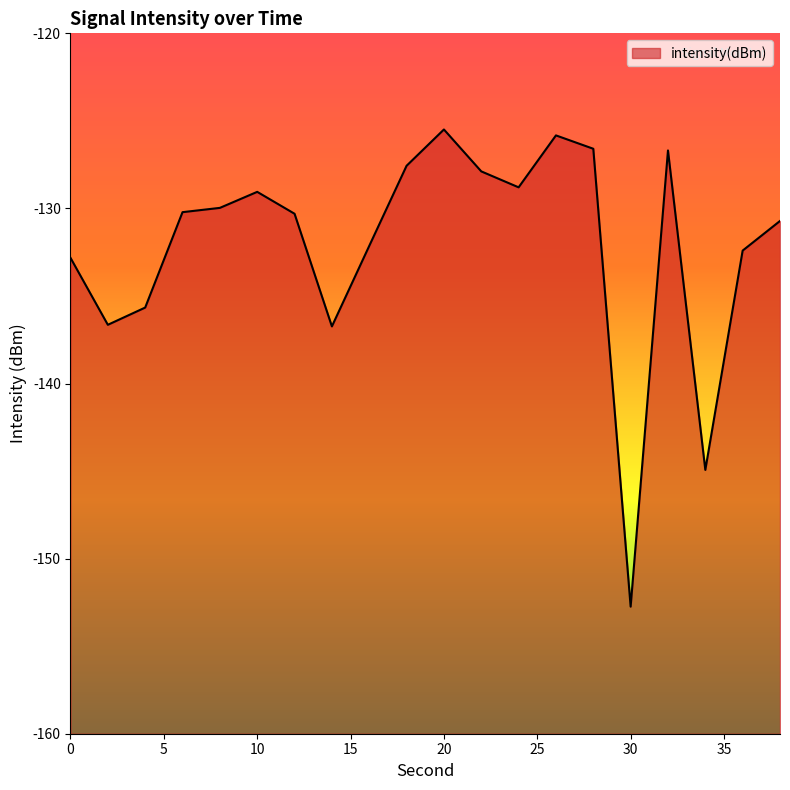

Does the chart display data point markers on the line(s)?

No